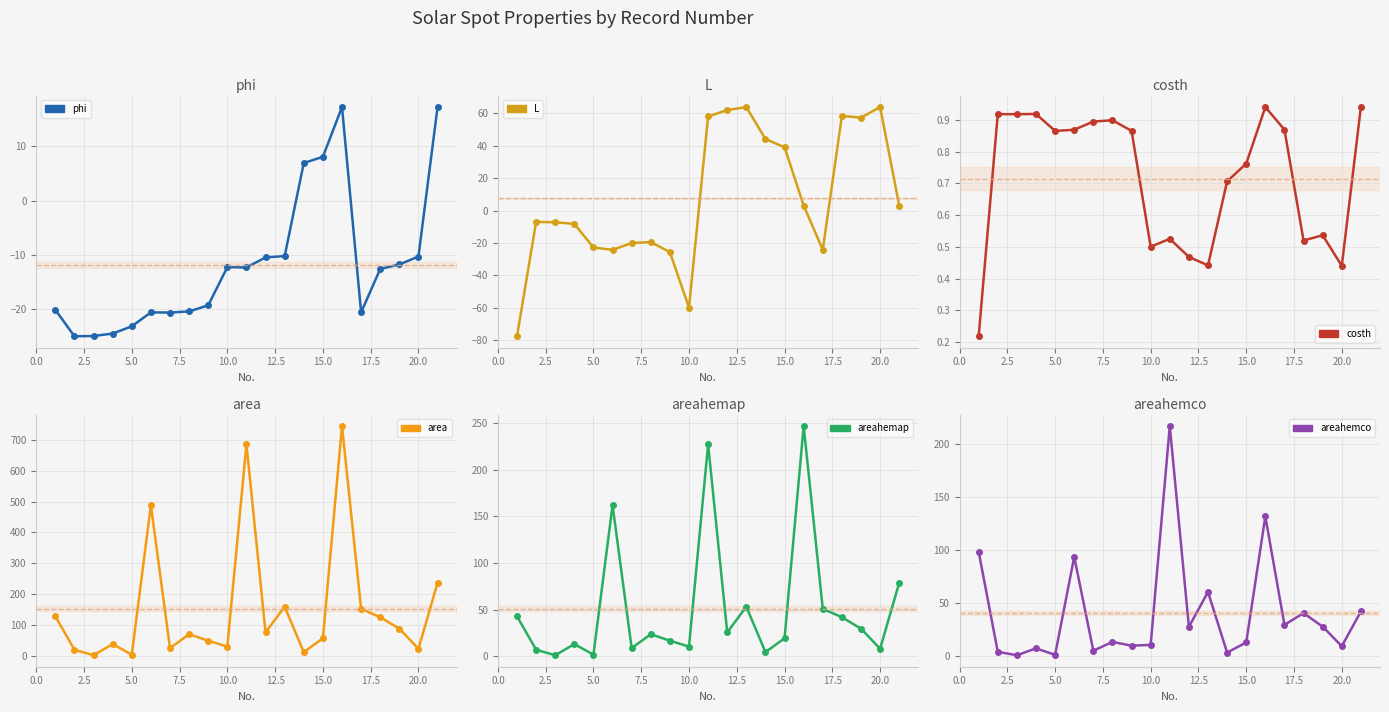

At how many categories does at least one series exceed 327?

3